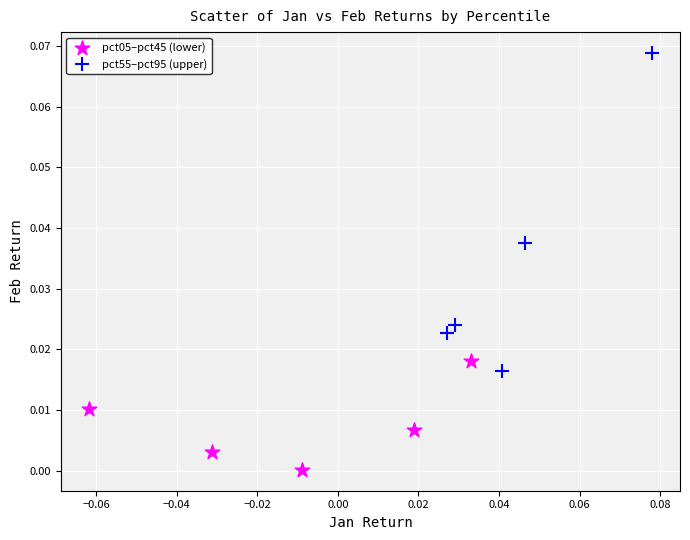

What are all the series names shown in the legend?

pct05–pct45 (lower), pct55–pct95 (upper)